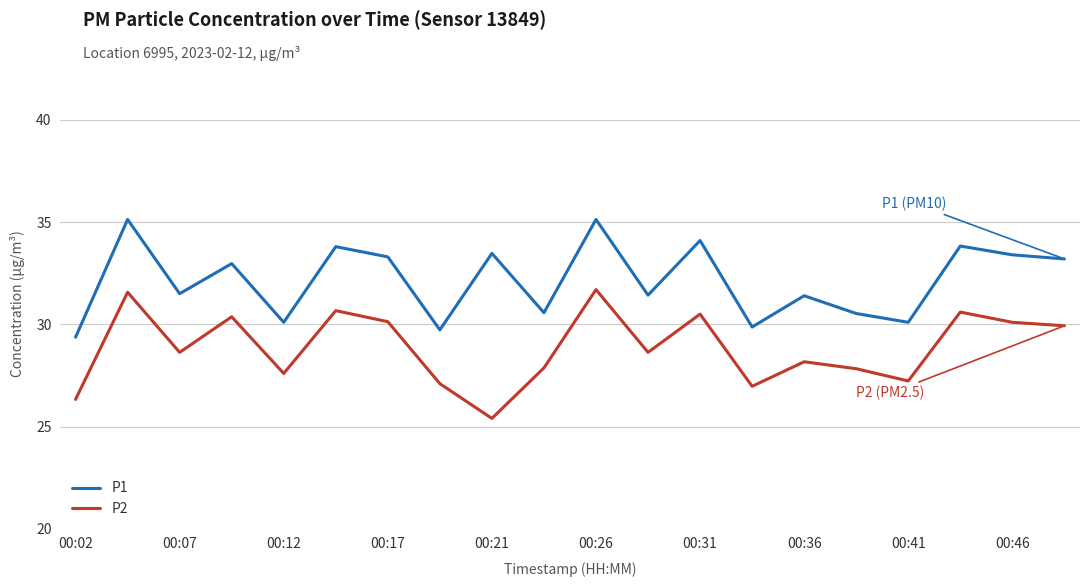

What is the smallest value displayed?

25.4